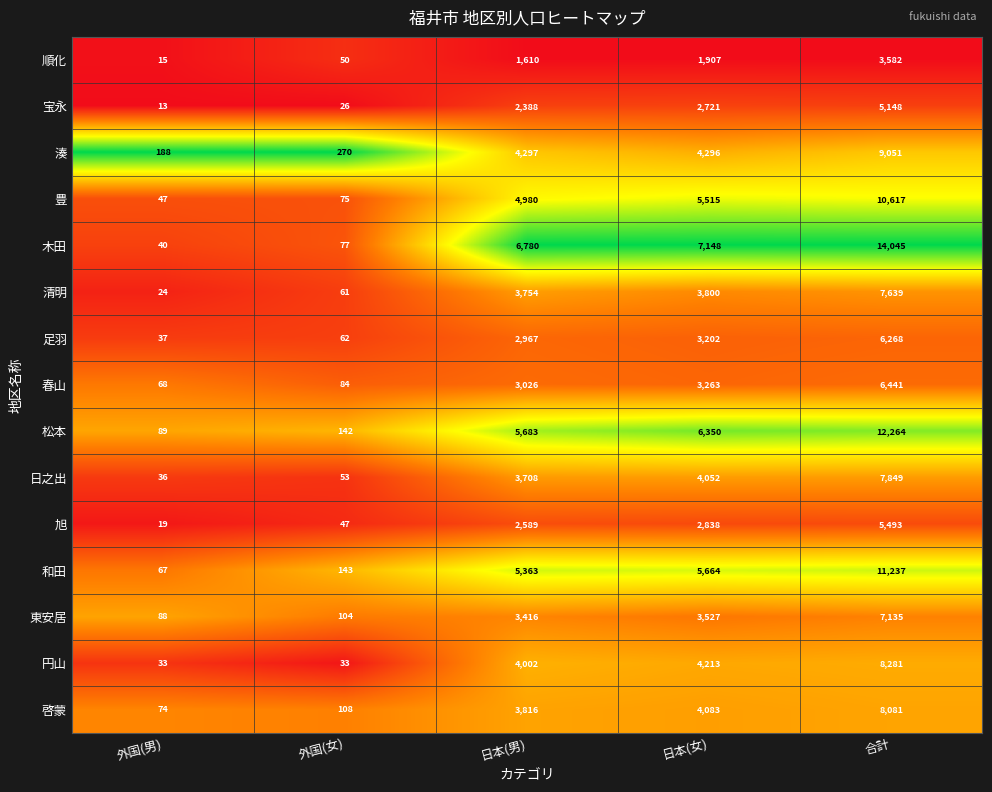

What is the sum of the 足羽 values at 日本(男) and 日本(女)?

6169